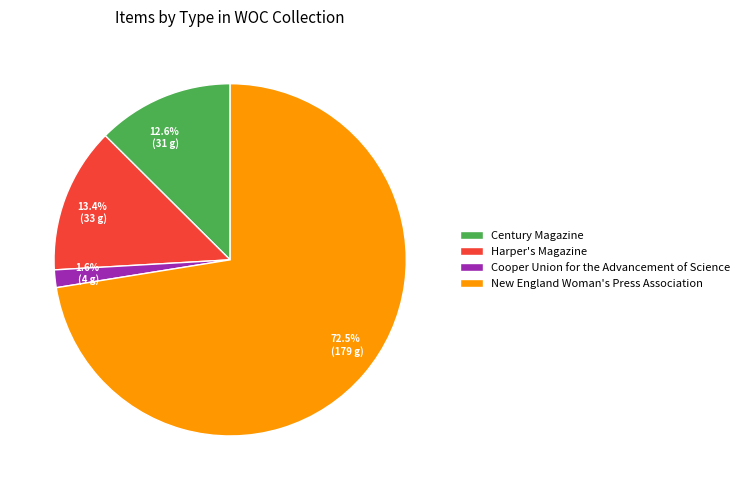

To the nearest percent, what is the difference between the Harper's Magazine and Century Magazine slice percentages?

1%